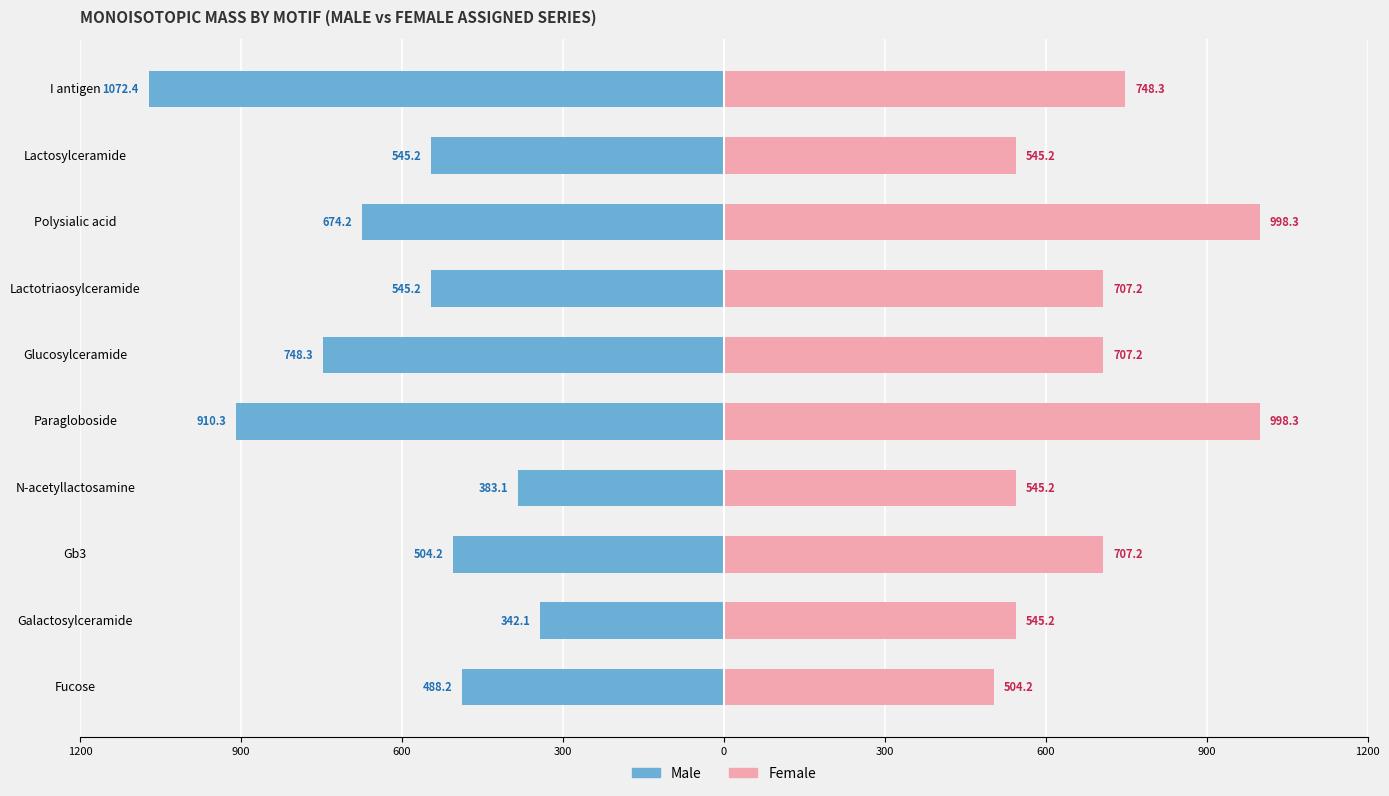

What is the lowest value of the Female series?

504.2